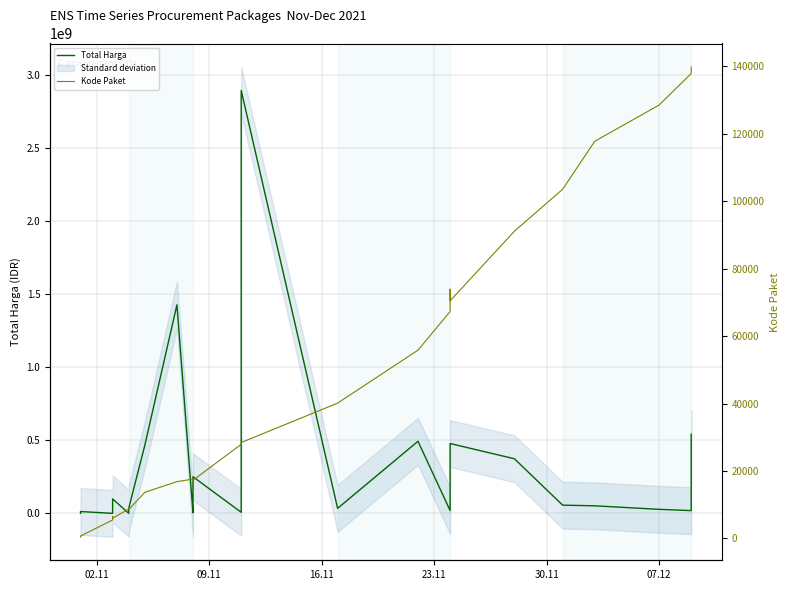

Is the value of Total Harga at 7 greater than the value of Kode Paket at 6?

Yes